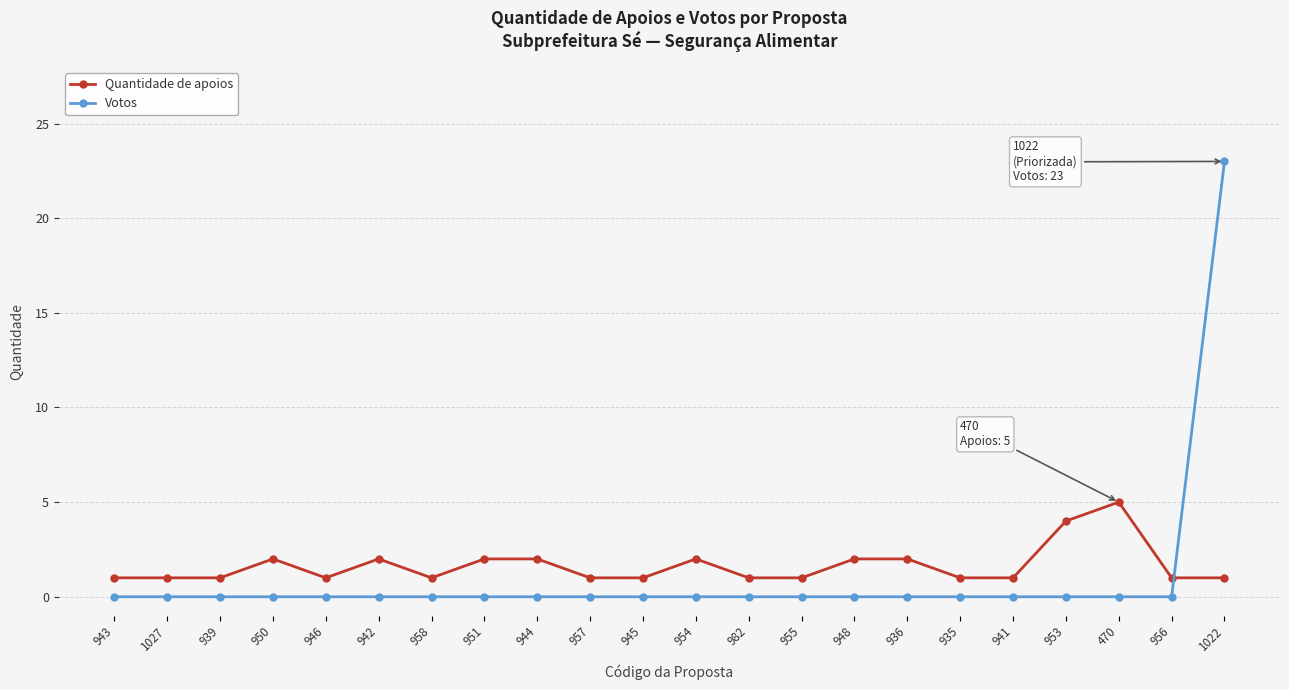

How many intersections are there between Quantidade de apoios and Votos?

1